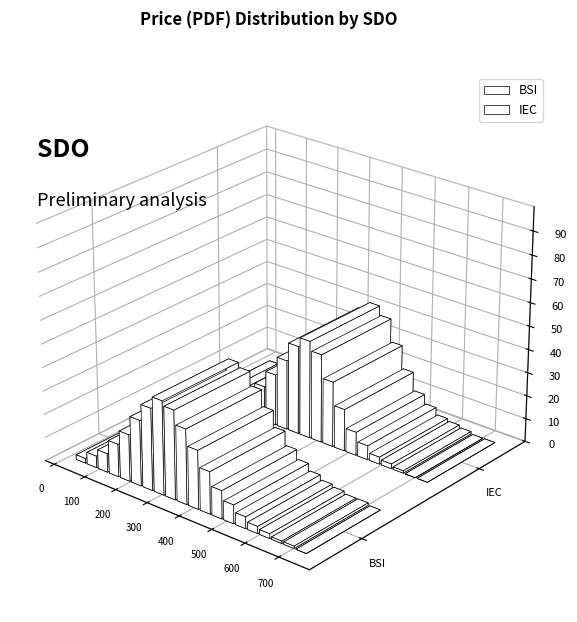

At which category is the sum across all series the highest?

9